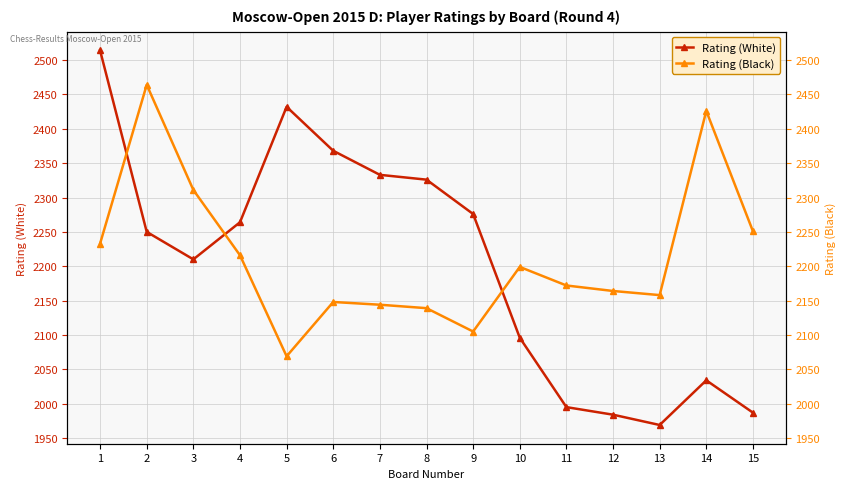

What value does the Rating (Black) series have at 9?

2105